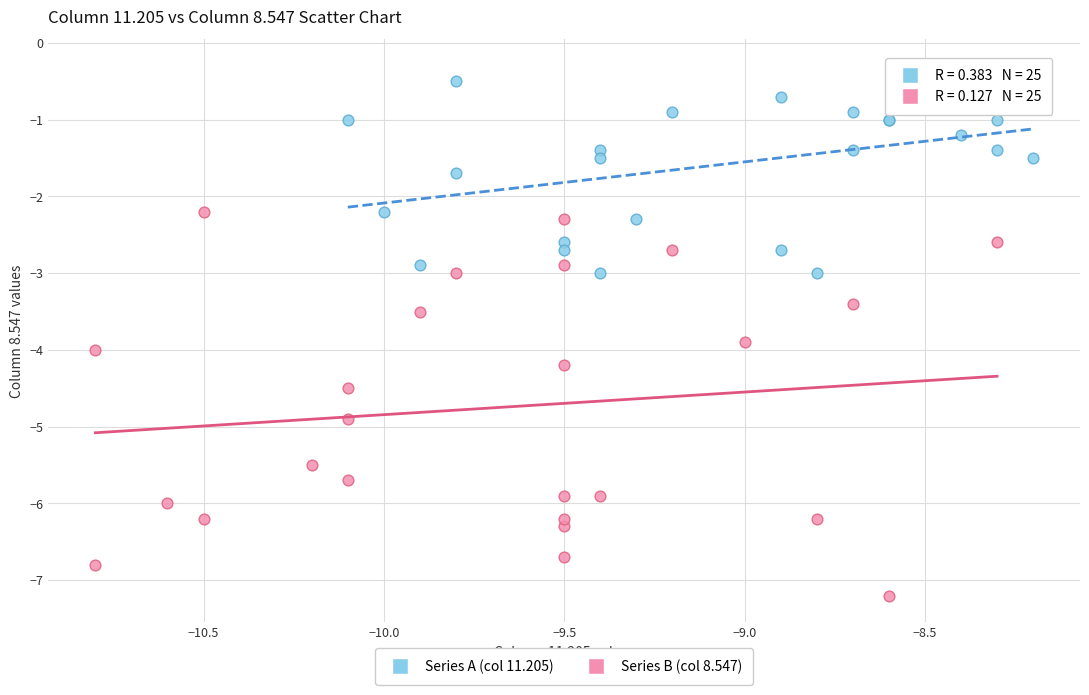

Which series has the widest spread of Y values?

Series B (col 8.547)